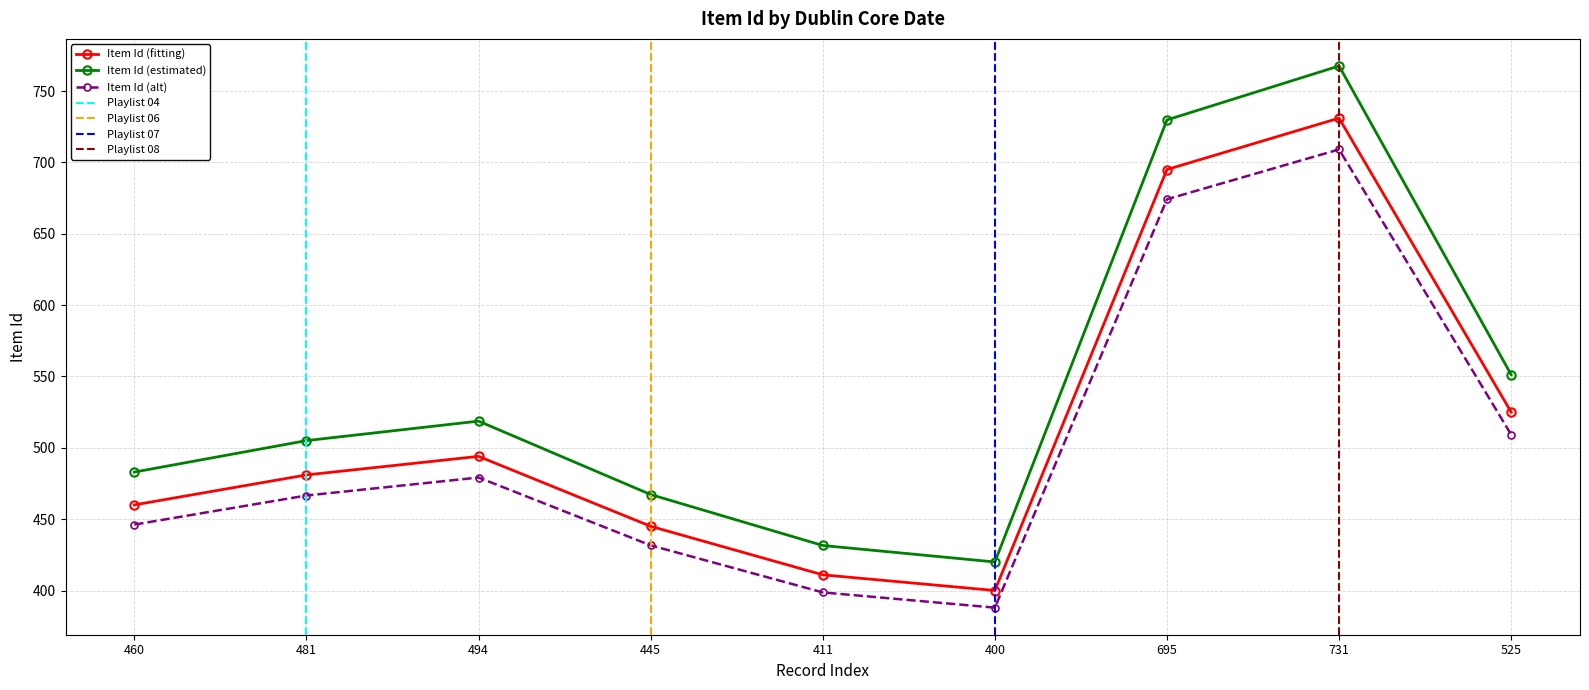

Count the number of values greater than 481.

4